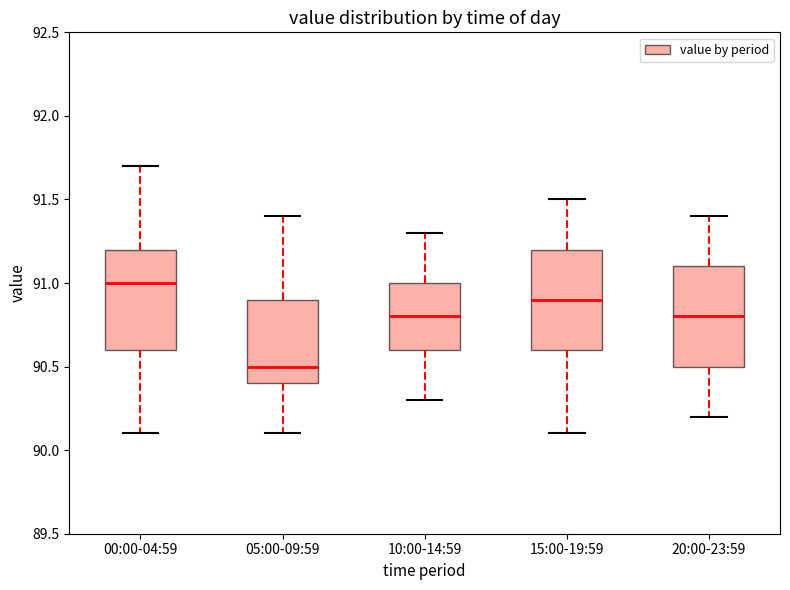

Where does the upper whisker of the box for 05:00-09:59 end on the y-axis? The values are not printed on the chart, so give them approximately, as read against the axis.

91.4